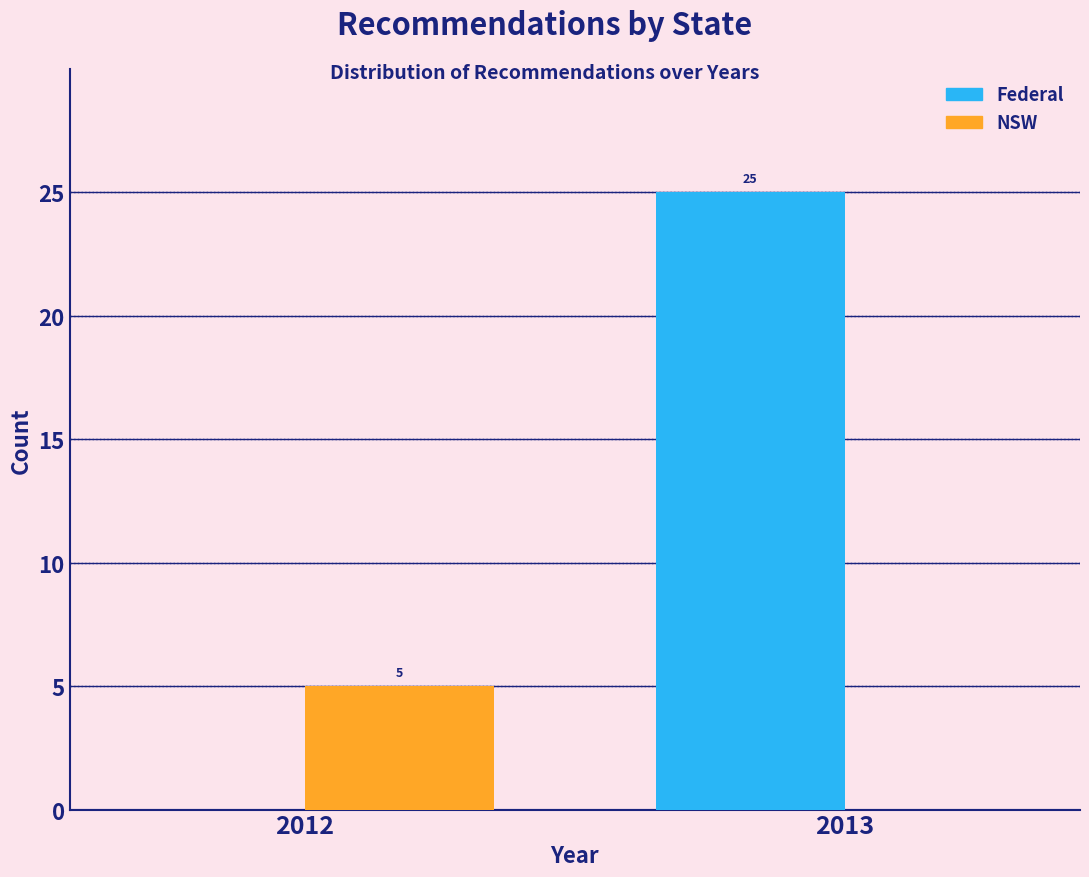

Reading left to right, transcribe all the data shown in this chart.

Federal: 2012=0	2013=25
NSW: 2012=5	2013=0